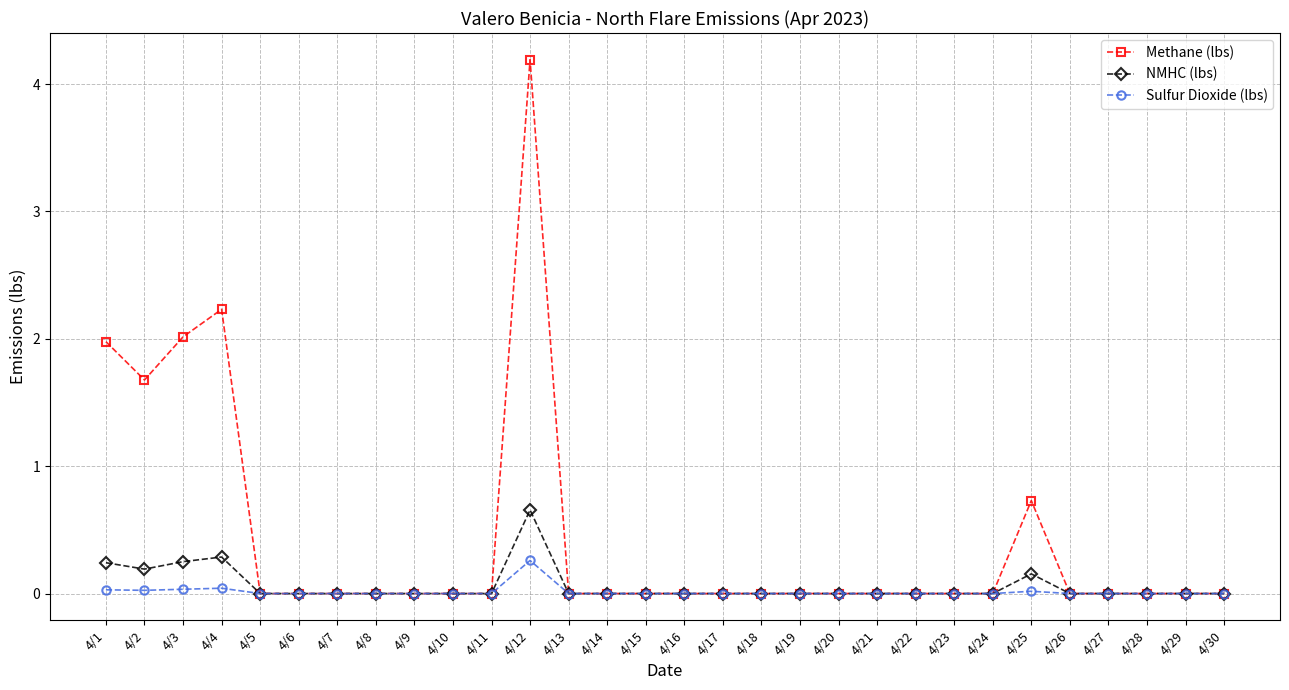

At which category does Methane (lbs) reach its first local peak?

4/4